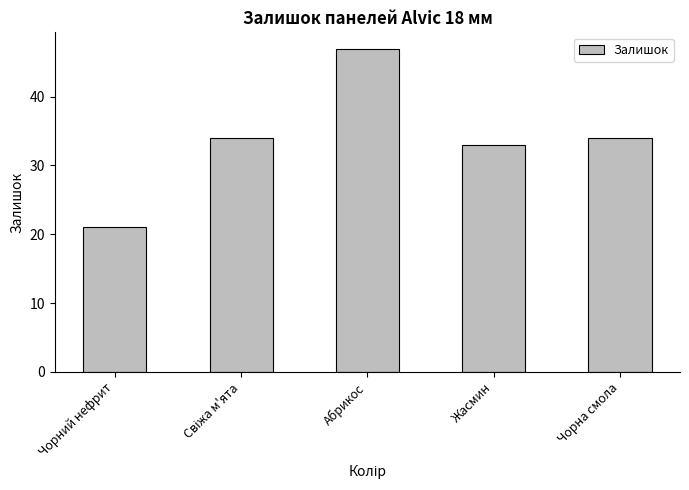

Which label corresponds to the largest value in the chart?

Абрикос